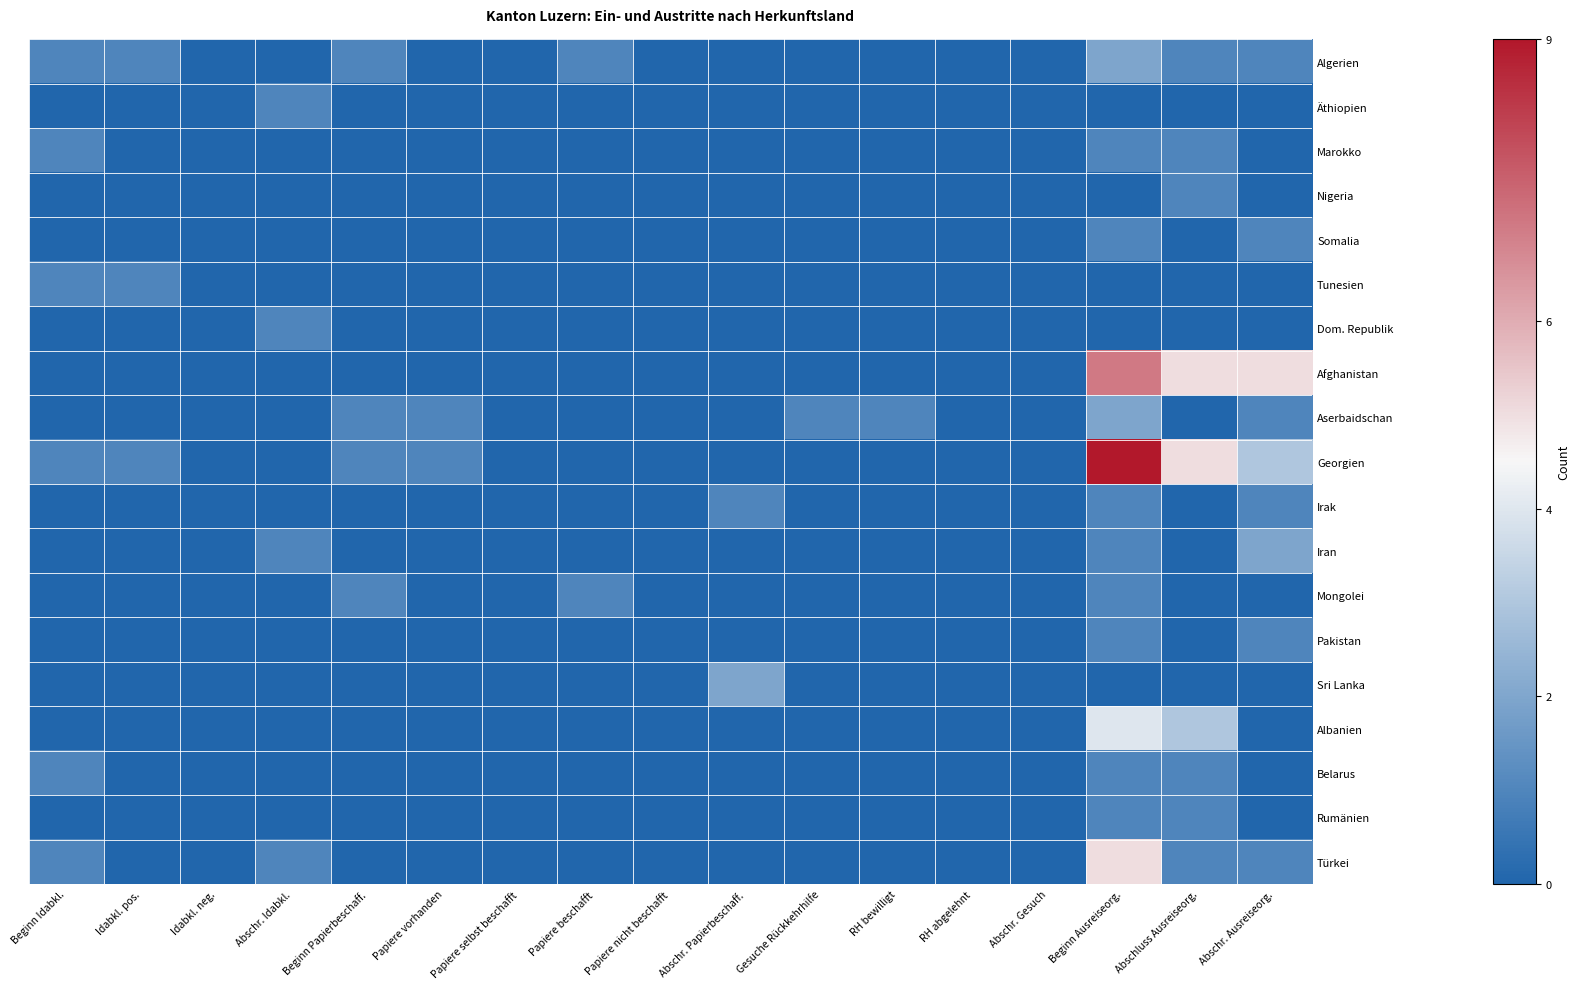

Rank the series by their maximum value, from highest to lowest.

Georgien, Afghanistan, Türkei, Albanien, Algerien, Aserbaidschan, Iran, Sri Lanka, Äthiopien, Marokko, Nigeria, Somalia, Tunesien, Dom. Republik, Irak, Mongolei, Pakistan, Belarus, Rumänien